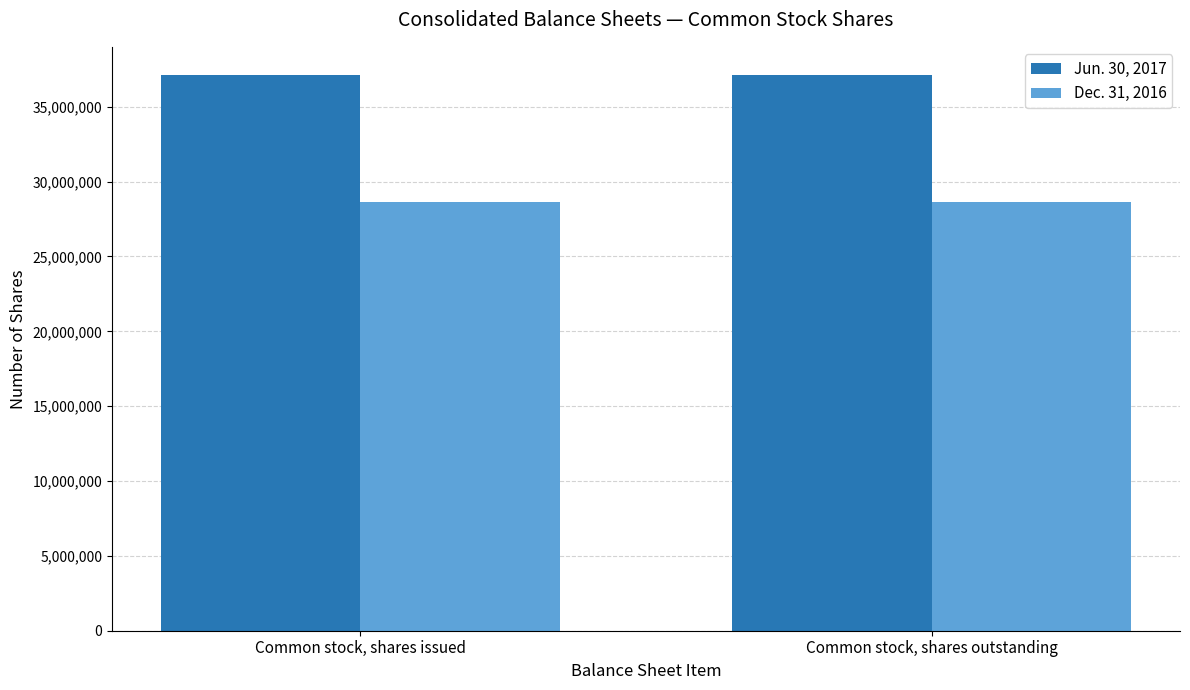

What is the difference between the highest and lowest values at Common stock, shares issued?

8537780